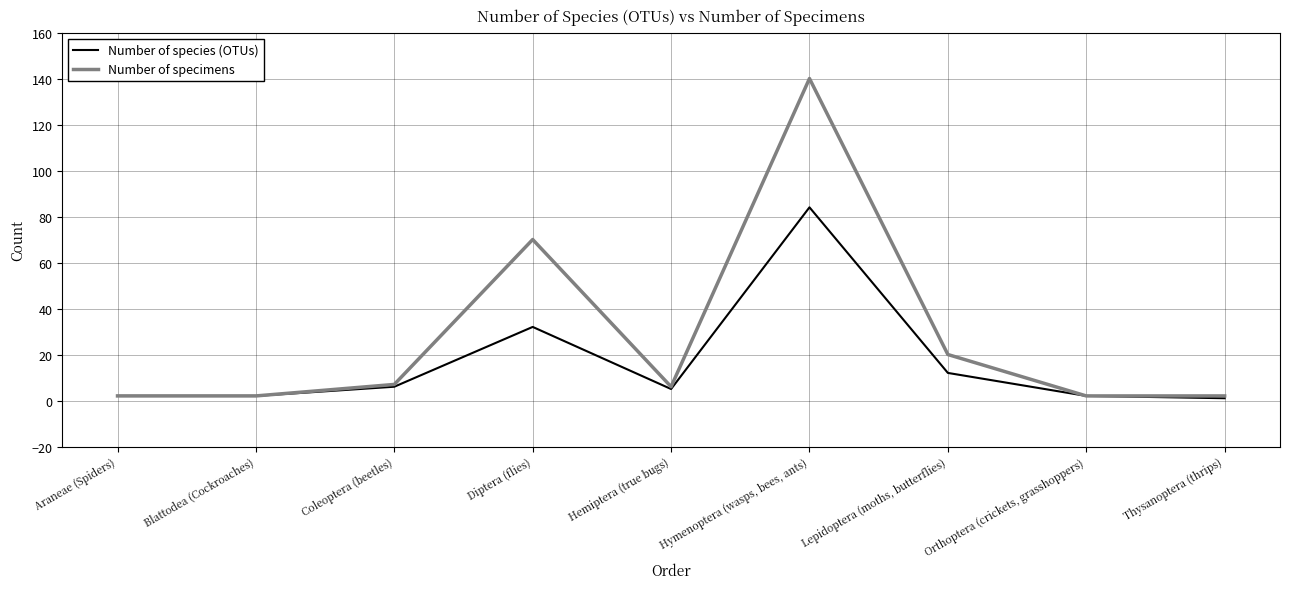

The Number of specimens series shows 7 at Coleoptera (beetles). True or false?

True